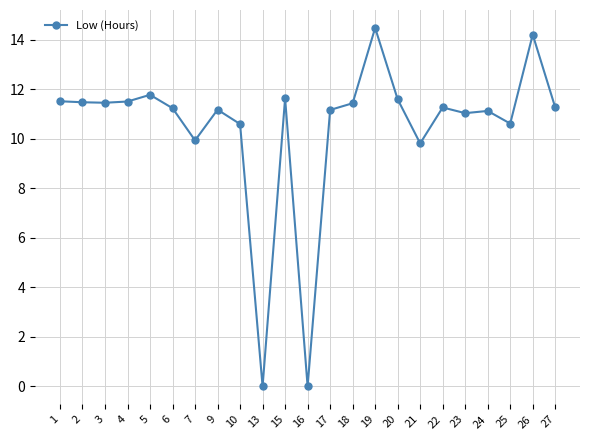

True or false: the data shows 11.1 at 24.

True